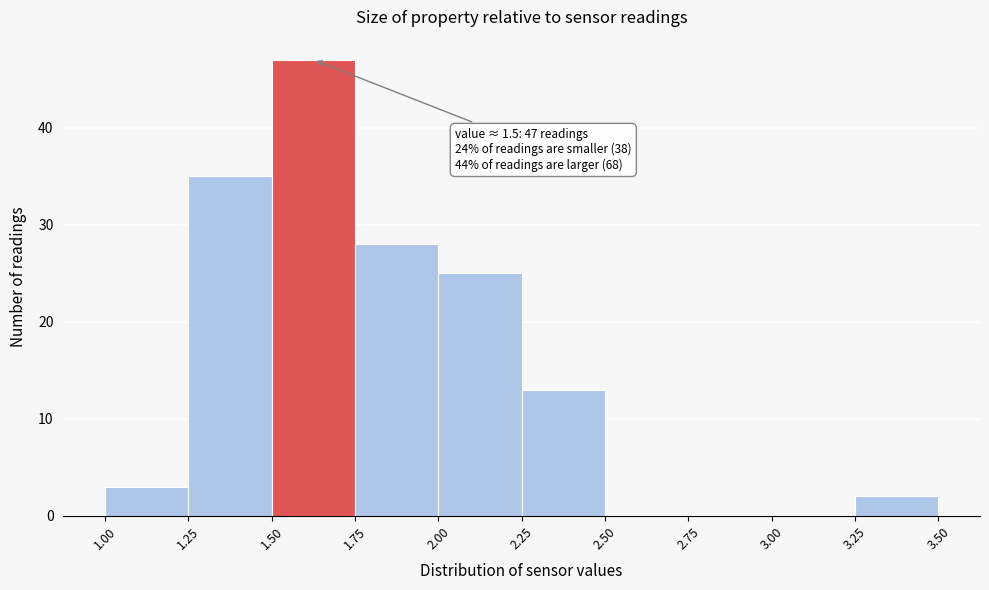

Which range on the x-axis has the tallest bar?

1.50 to 1.75